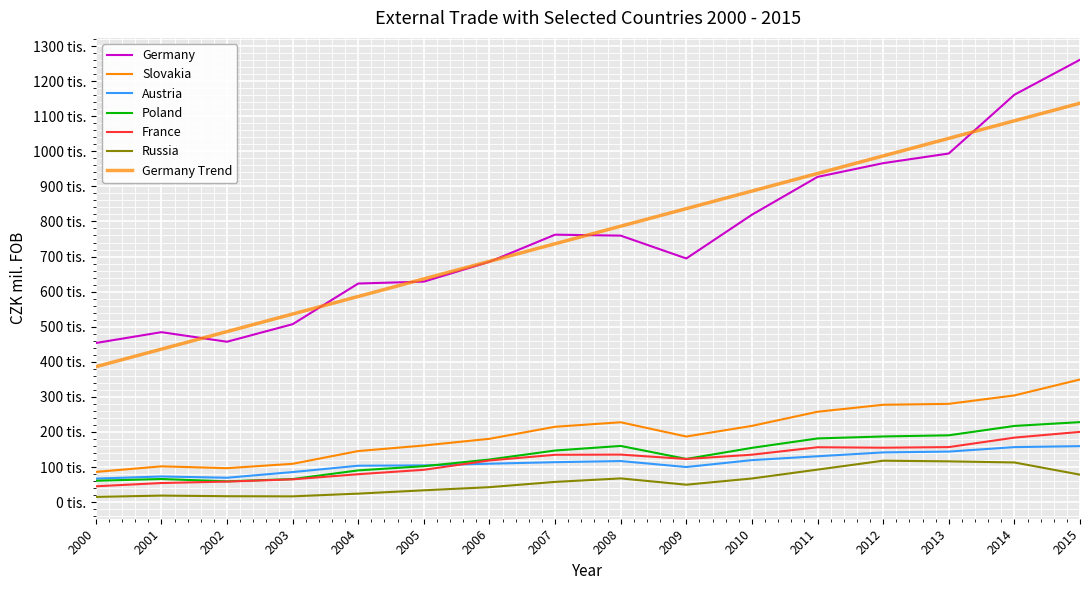

Rank the series by their maximum value, from lowest to highest.

Russia, Austria, France, Poland, Slovakia, Germany